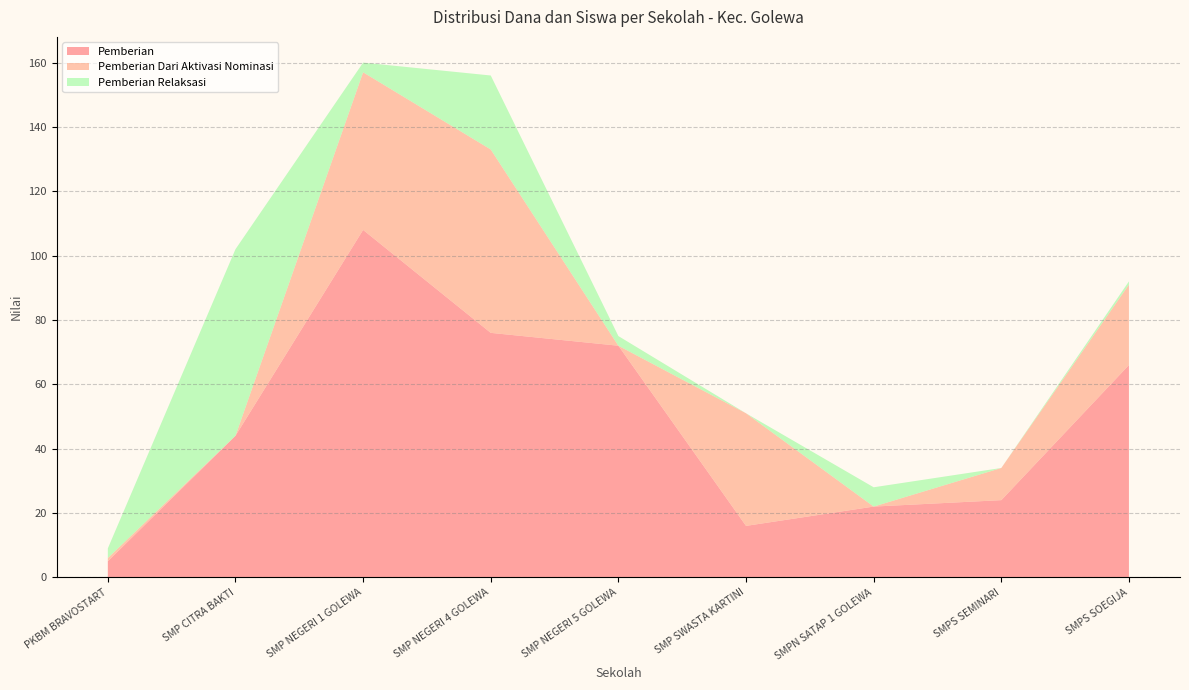

Reading right to left, list all the values displayed in this chart.

Disalurkan: SMPS SOEGIJA=68625000	SMPS SEMINARI=20625000	SMPN SATAP 1 GOLEWA=14250000	SMP SWASTA KARTINI=35625000	SMP NEGERI 5 GOLEWA=39000000	SMP NEGERI 4 GOLEWA=94500000	SMP NEGERI 1 GOLEWA=106125000	SMP CITRA BAKTI=67875000	PKBM BRAVOSTART=6000000
Pemberian: SMPS SOEGIJA=66	SMPS SEMINARI=24	SMPN SATAP 1 GOLEWA=22	SMP SWASTA KARTINI=16	SMP NEGERI 5 GOLEWA=72	SMP NEGERI 4 GOLEWA=76	SMP NEGERI 1 GOLEWA=108	SMP CITRA BAKTI=44	PKBM BRAVOSTART=5
Pemberian Dari Aktivasi Nominasi: SMPS SOEGIJA=25	SMPS SEMINARI=10	SMPN SATAP 1 GOLEWA=0	SMP SWASTA KARTINI=35	SMP NEGERI 5 GOLEWA=0	SMP NEGERI 4 GOLEWA=57	SMP NEGERI 1 GOLEWA=49	SMP CITRA BAKTI=0	PKBM BRAVOSTART=1
Pemberian Relaksasi: SMPS SOEGIJA=1	SMPS SEMINARI=0	SMPN SATAP 1 GOLEWA=6	SMP SWASTA KARTINI=0	SMP NEGERI 5 GOLEWA=3	SMP NEGERI 4 GOLEWA=23	SMP NEGERI 1 GOLEWA=3	SMP CITRA BAKTI=58	PKBM BRAVOSTART=3
Dana Pemberian: SMPS SOEGIJA=49125000	SMPS SEMINARI=13125000	SMPN SATAP 1 GOLEWA=12000000	SMP SWASTA KARTINI=9375000	SMP NEGERI 5 GOLEWA=37875000	SMP NEGERI 4 GOLEWA=43125000	SMP NEGERI 1 GOLEWA=67125000	SMP CITRA BAKTI=28125000	PKBM BRAVOSTART=3375000